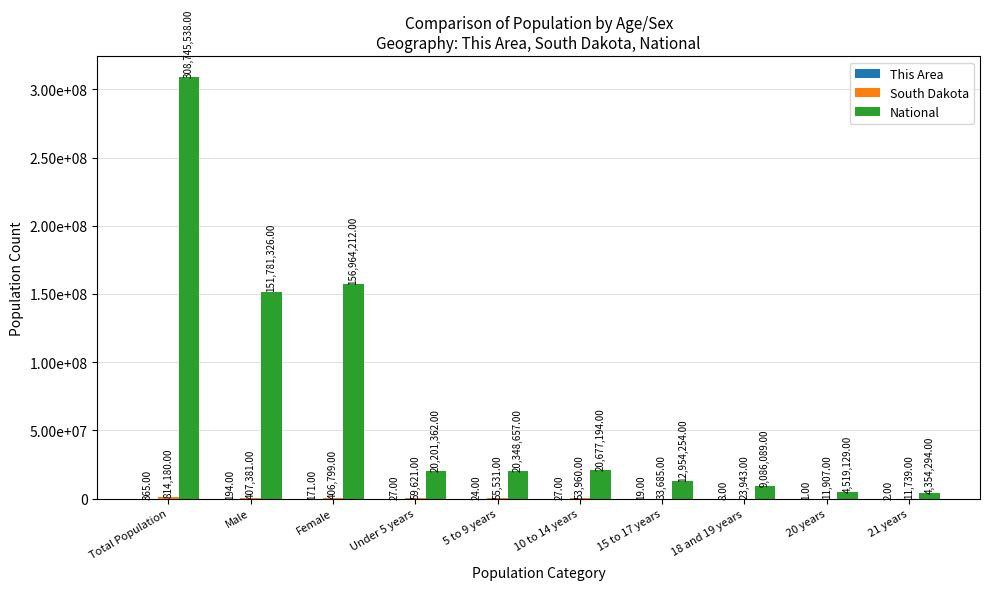

At Total Population, list the series in order from largest to smallest.

National, South Dakota, This Area